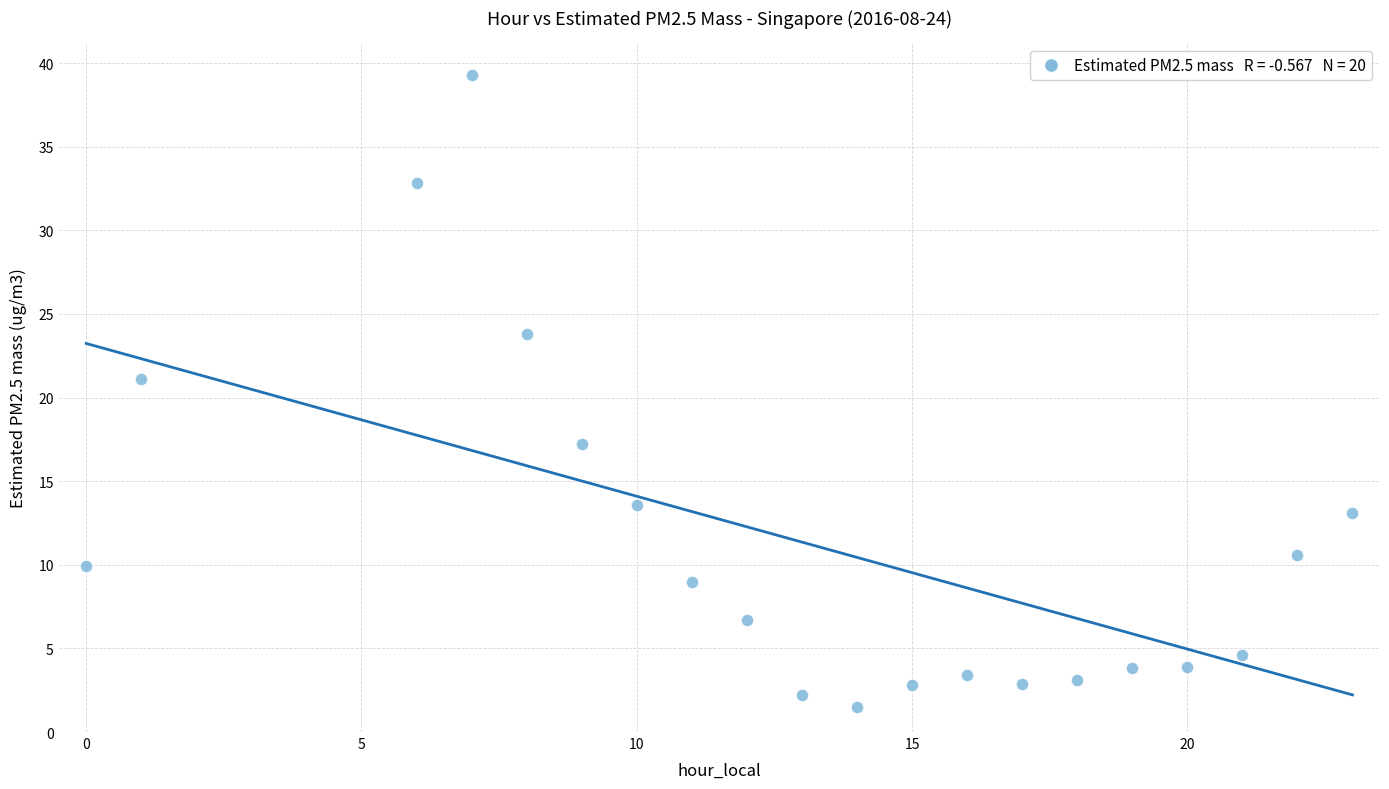

What is the range of X values (max minus min)?

23.0